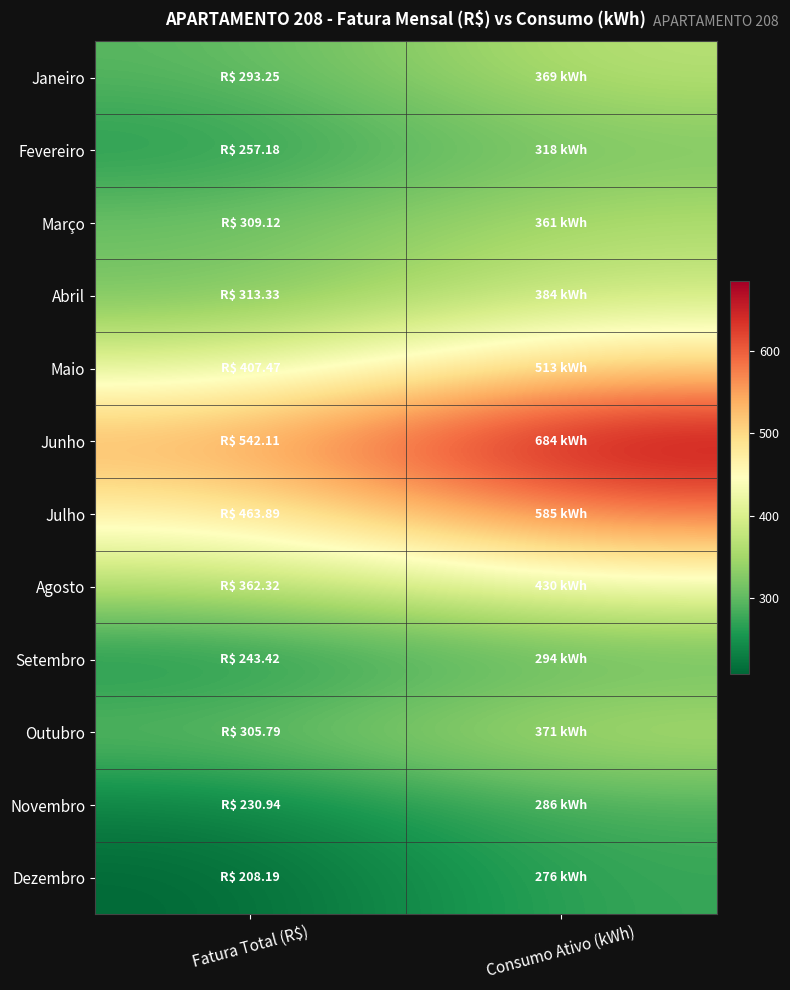

At how many categories does at least one series exceed 477?

2